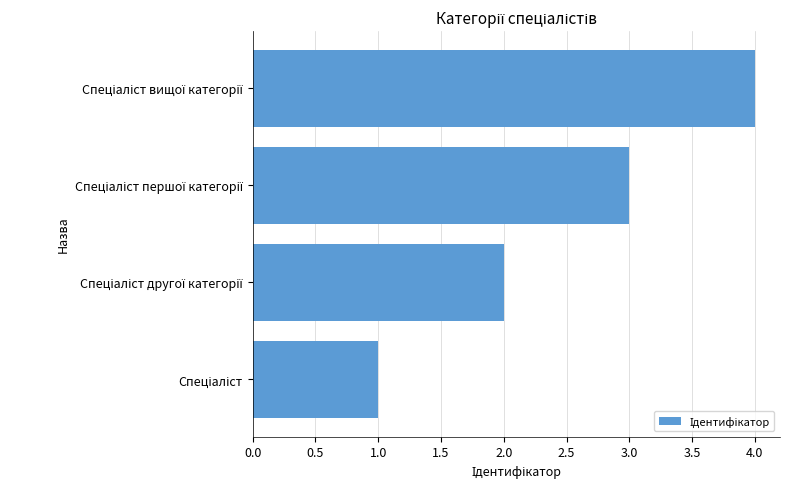

What is the difference between the maximum and minimum values?

3